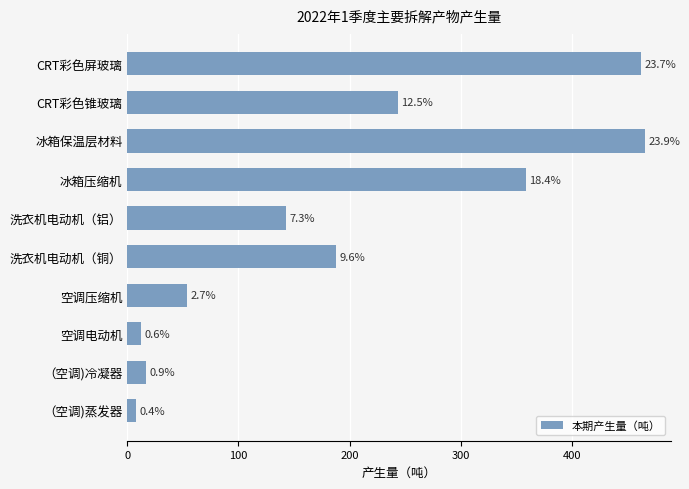

What is the average value?

195.1